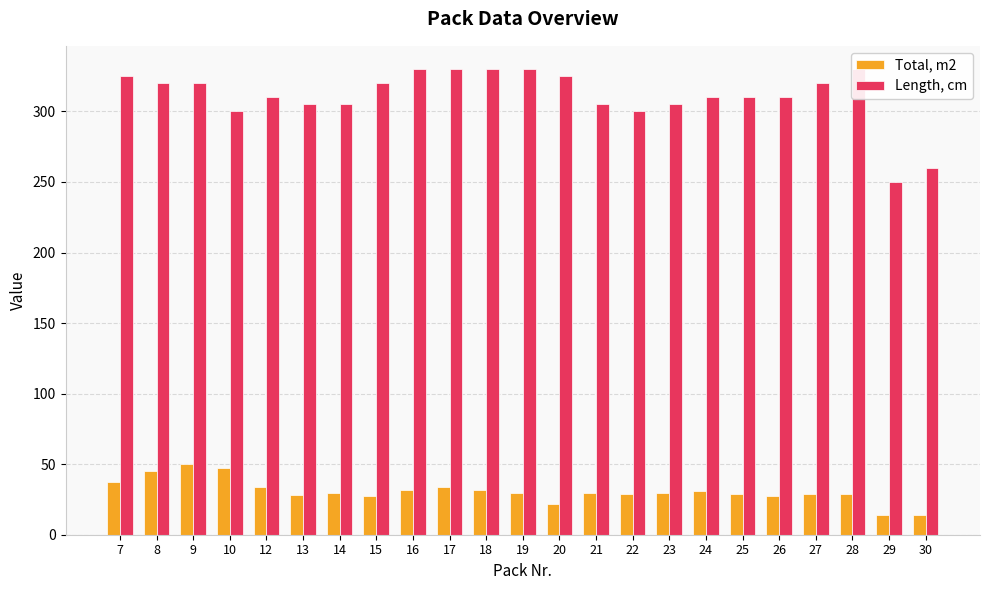

Where is Total, m2 nearest to the value 31?

24